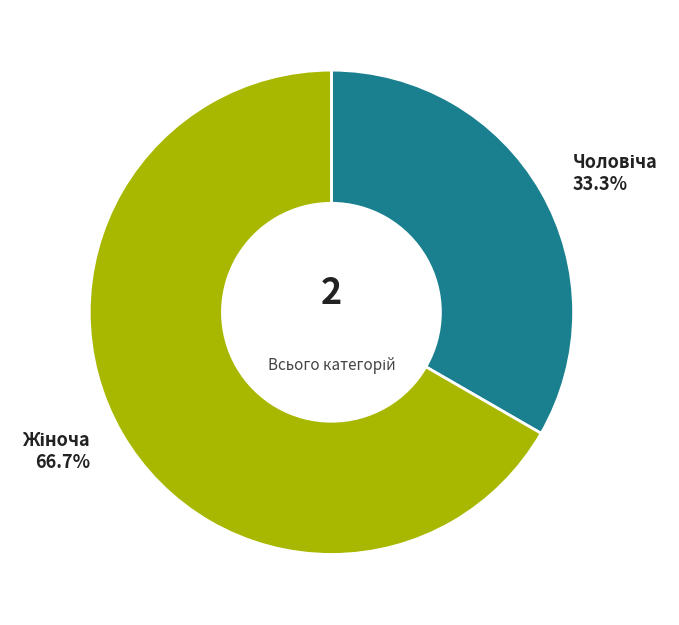

Does any single category account for the majority?

Yes